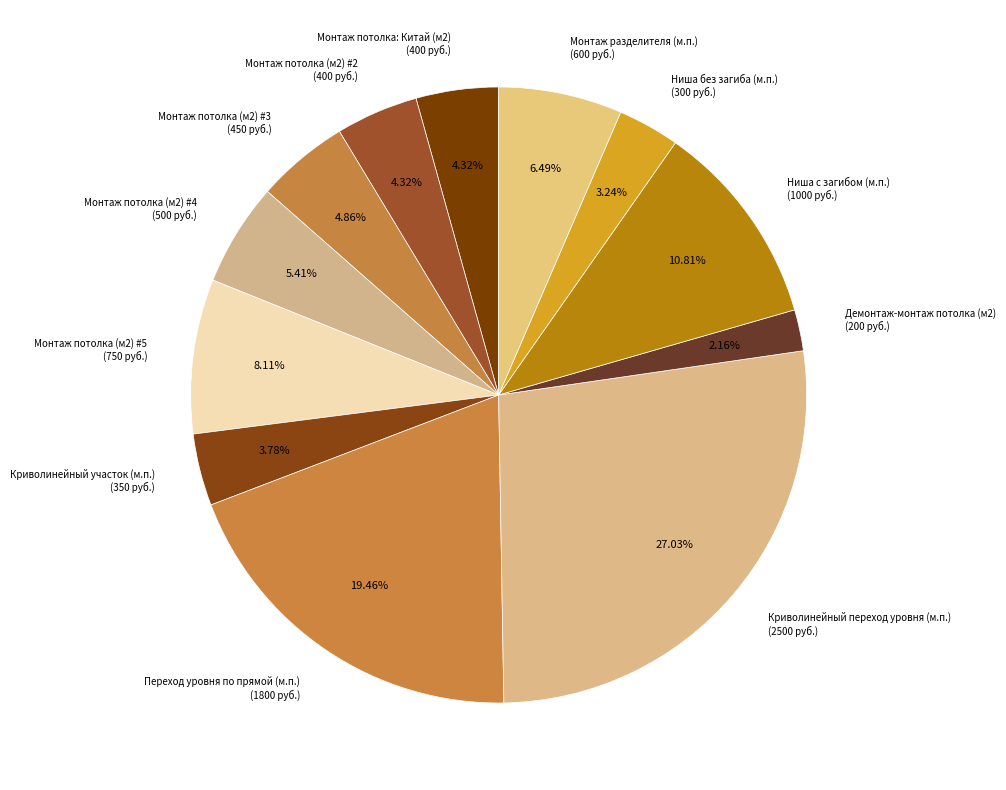

Approximately how many times larger is the value at Демонтаж-монтаж потолка (м2) compared to Монтаж потолка (м2) #2?

0.5